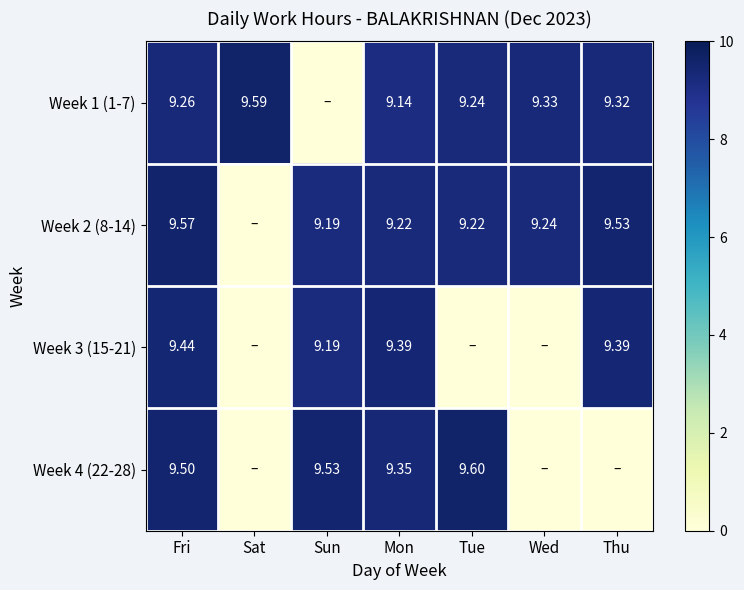

How many data points in Week 3 (15-21) are above 9?

4